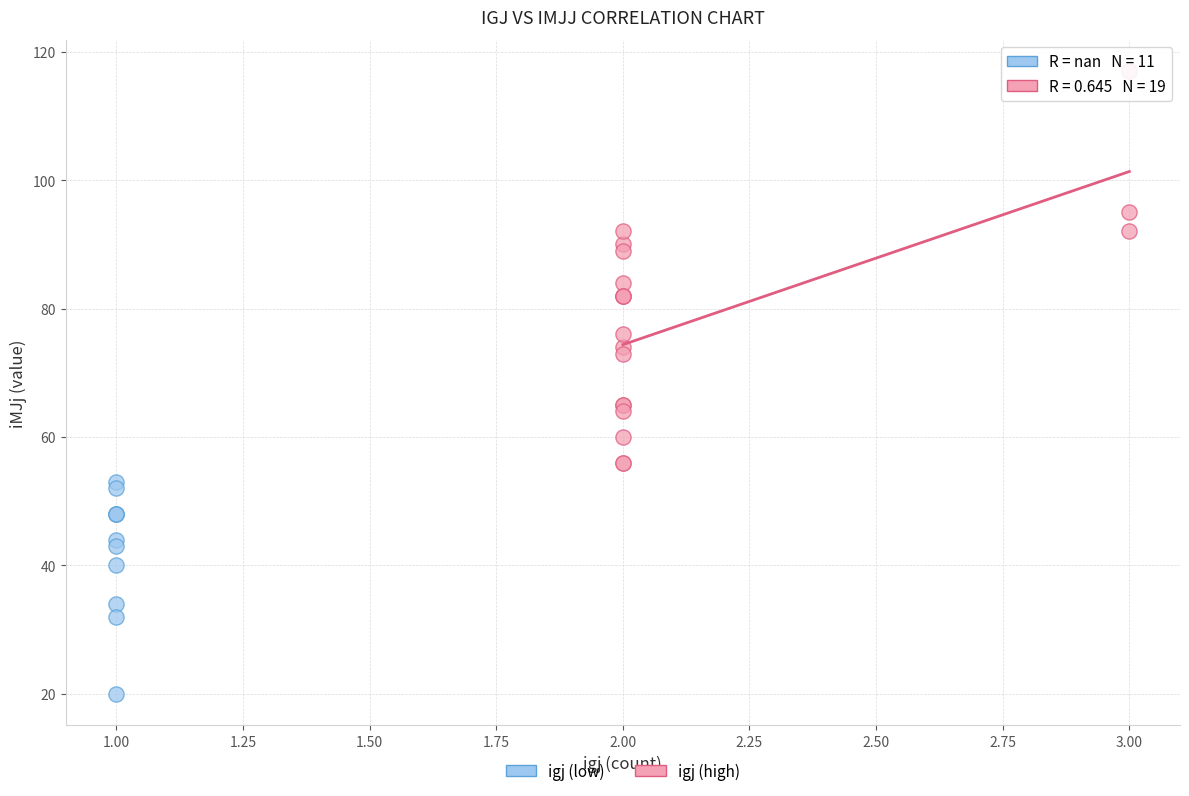

Which series has the widest spread of Y values?

igj (high)